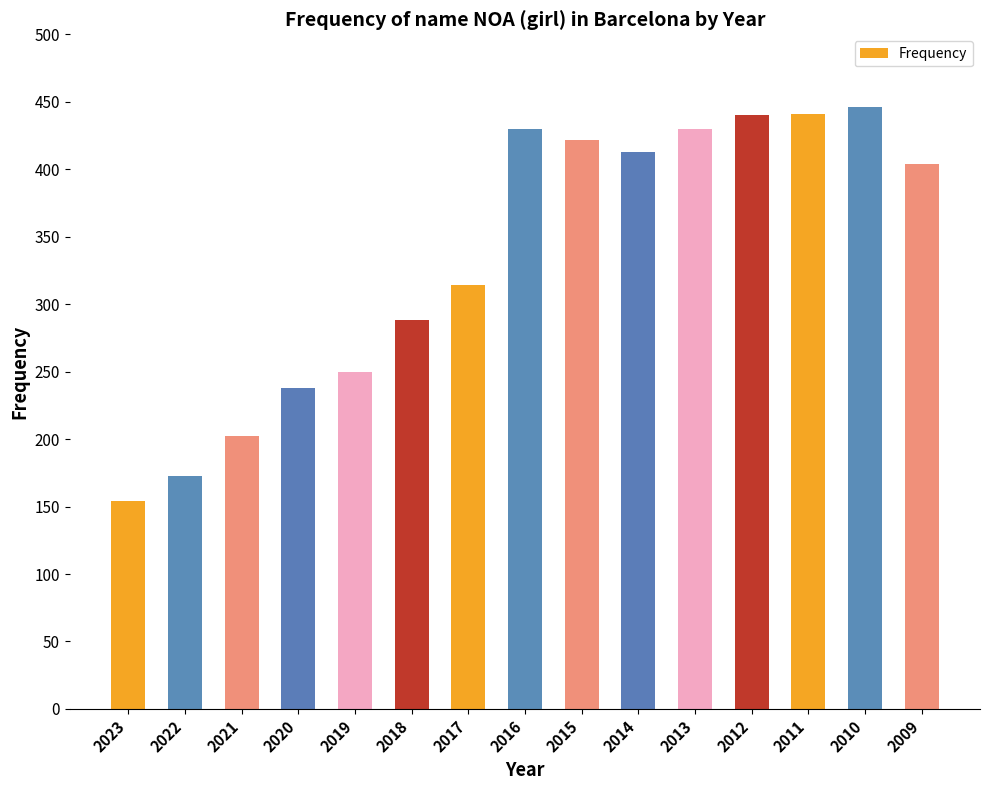

The value at 2016 is 430. True or false?

True